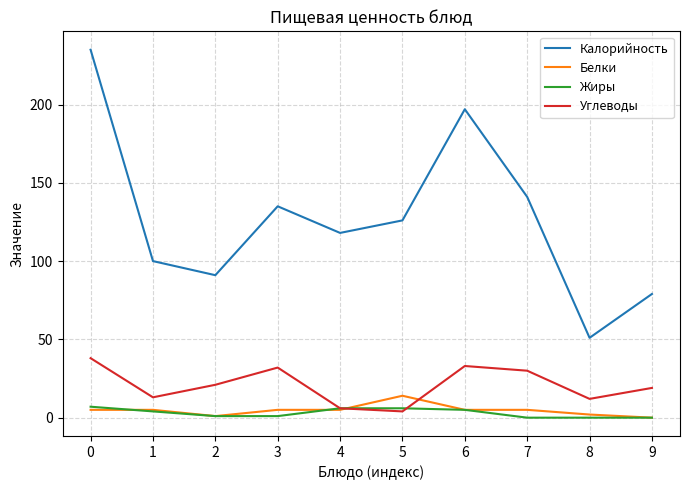

How many lines are shown in the chart?

4